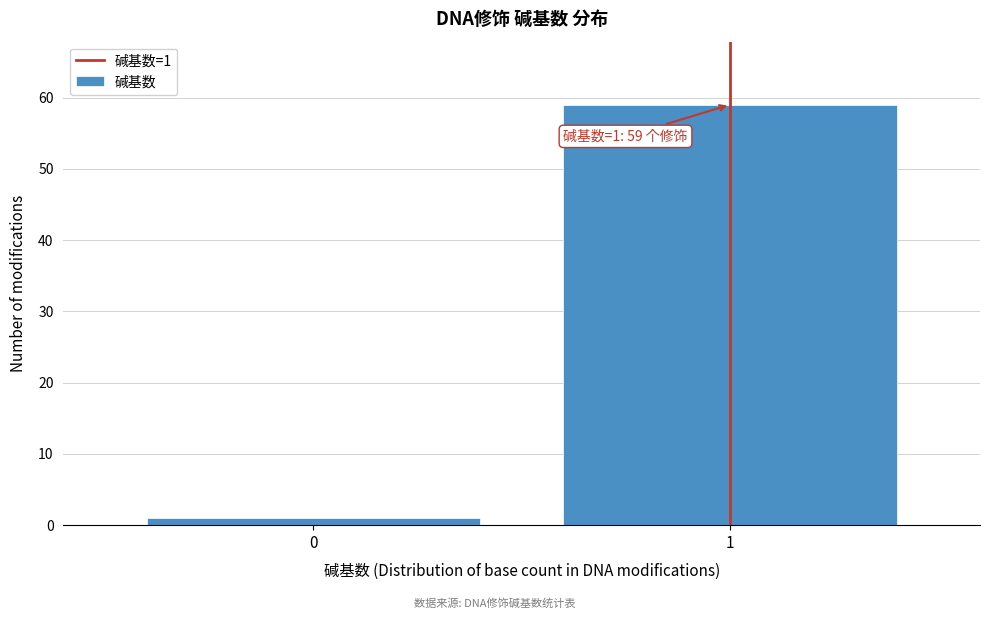

Reading right to left, what are all the values shown in this chart?

1=59	0=1